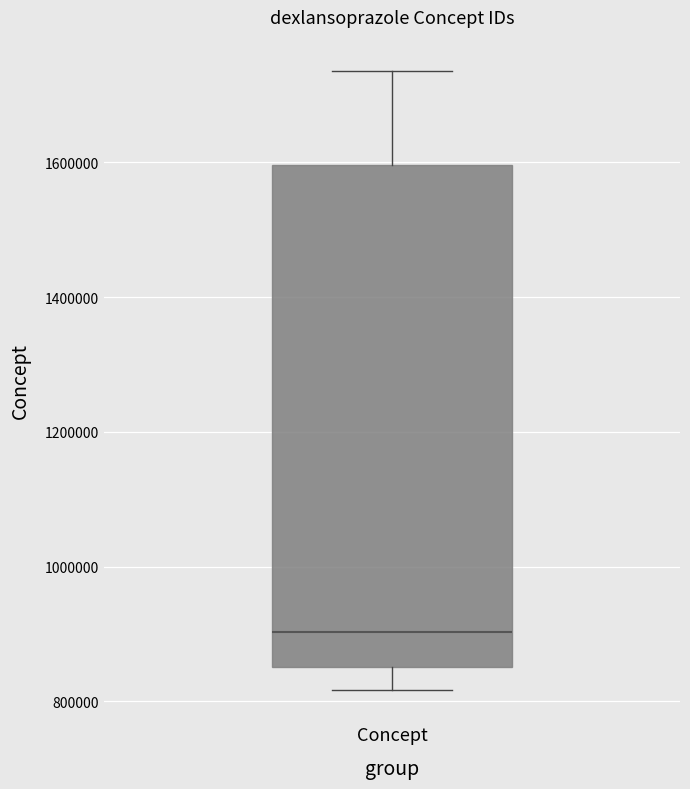

Transcribe this box plot: give where the median line is, the range the box spans, and where the two whiskers end, as read against the y-axis. The values are not printed on the chart, so give them approximately, as read against the axis.

median 900000, box 860000 to 1600000, whiskers 820000 to 1740000